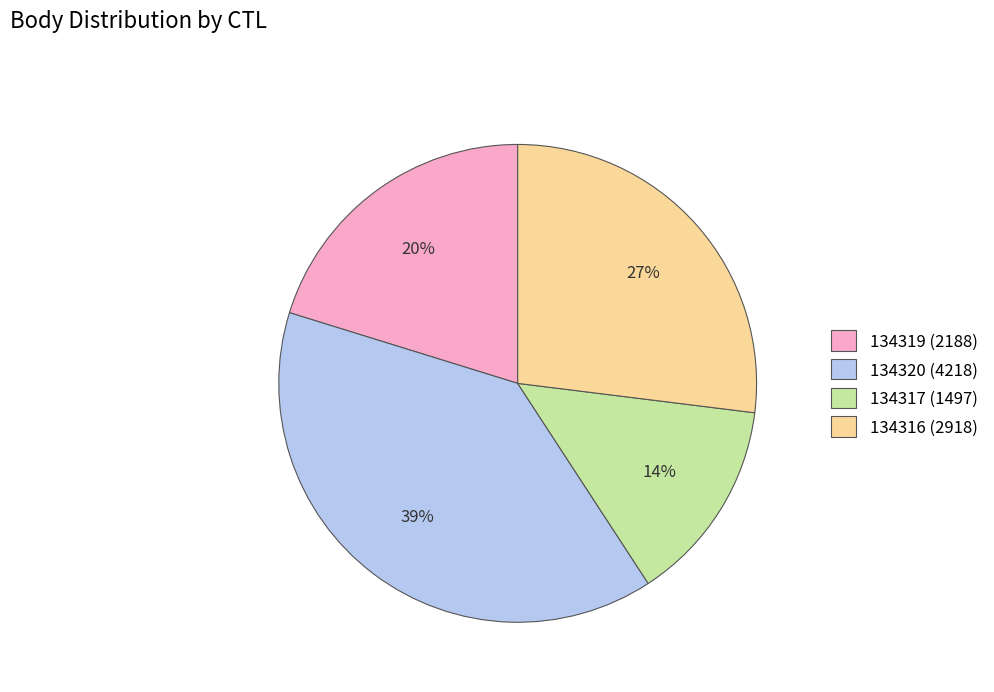

Rank the categories by value from lowest to highest.

134317, 134319, 134316, 134320